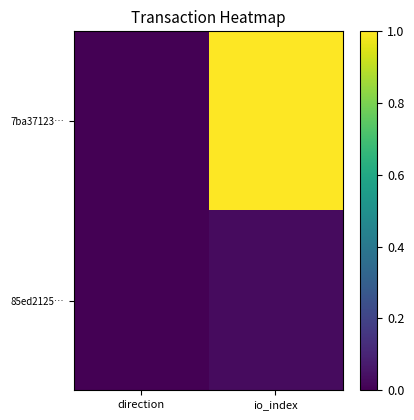

How many series are shown in this chart?

2